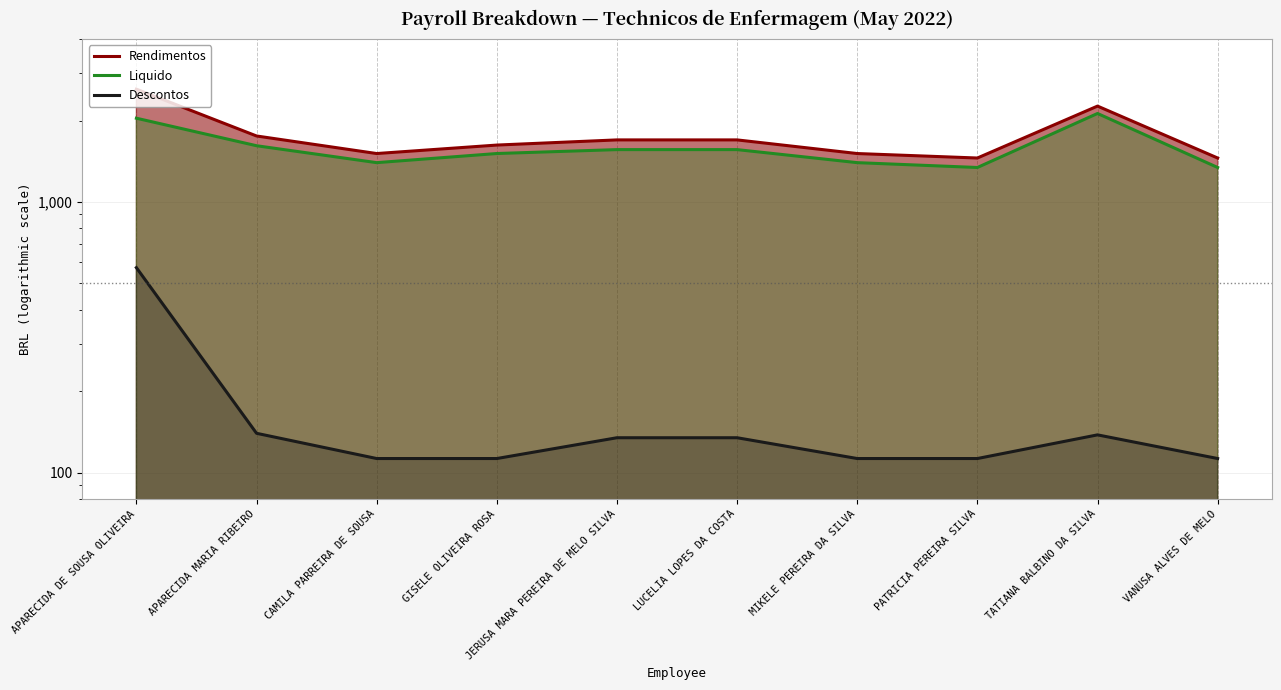

Where is the first local minimum for Liquido?

CAMILA PARREIRA DE SOUSA